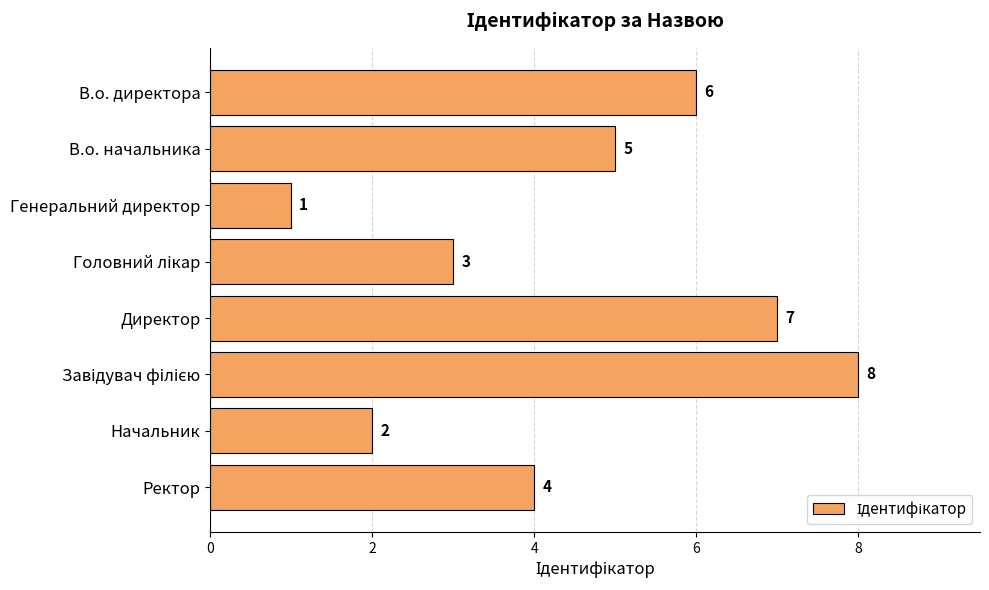

The value at Директор is 12. True or false?

False